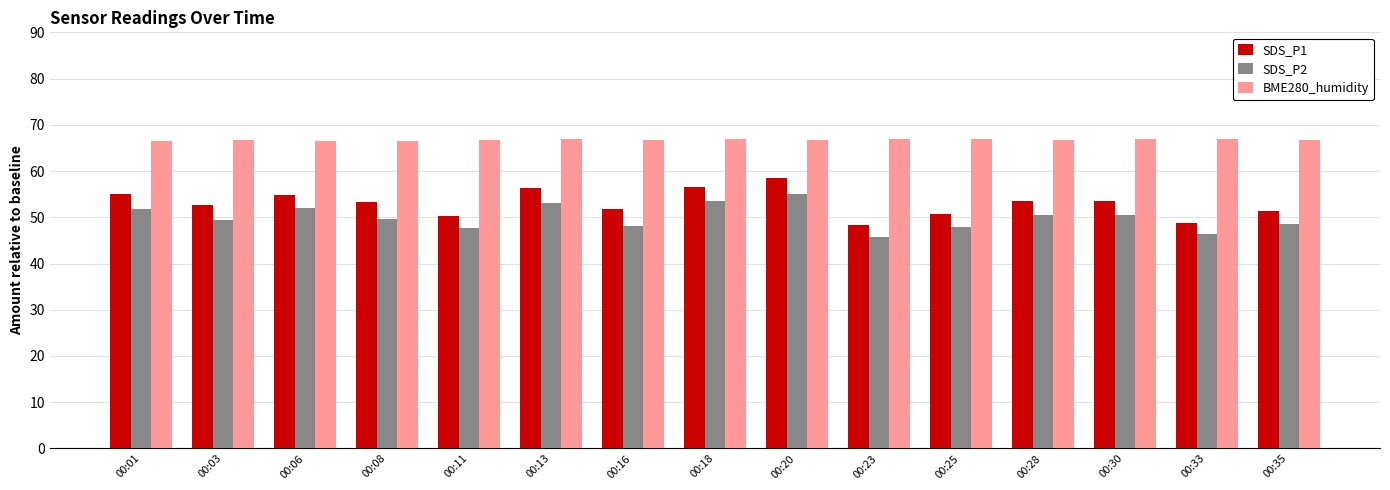

How many distinct data groups are displayed?

3